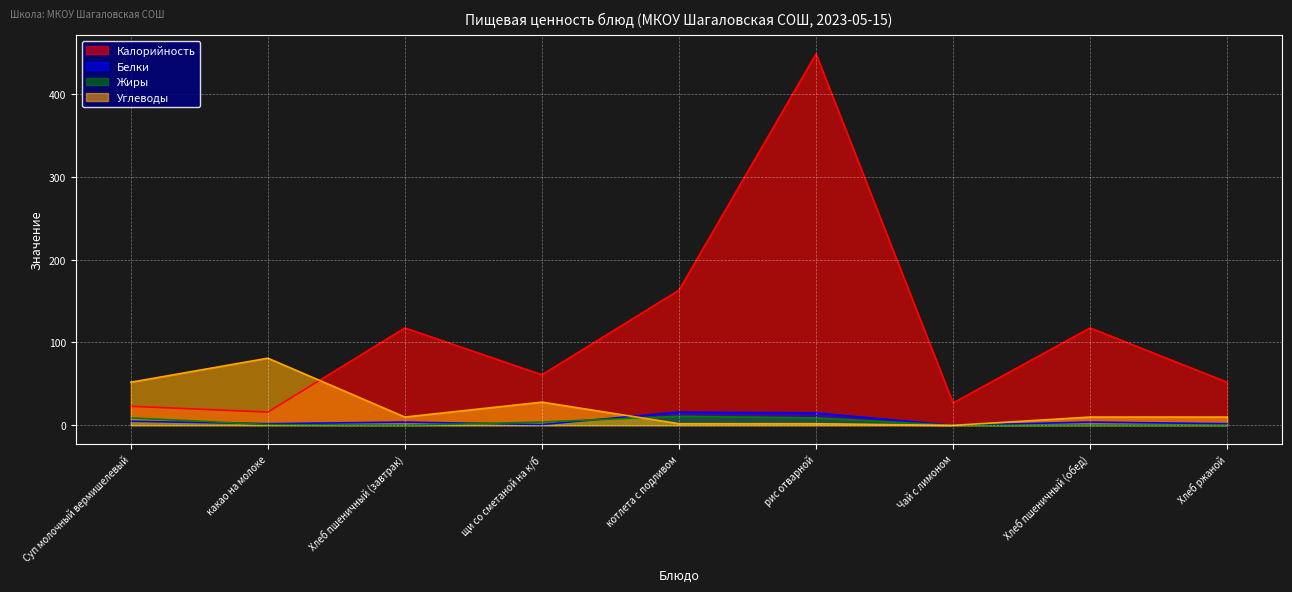

What is the difference between the second highest and minimum values in the Белки series?

15.0